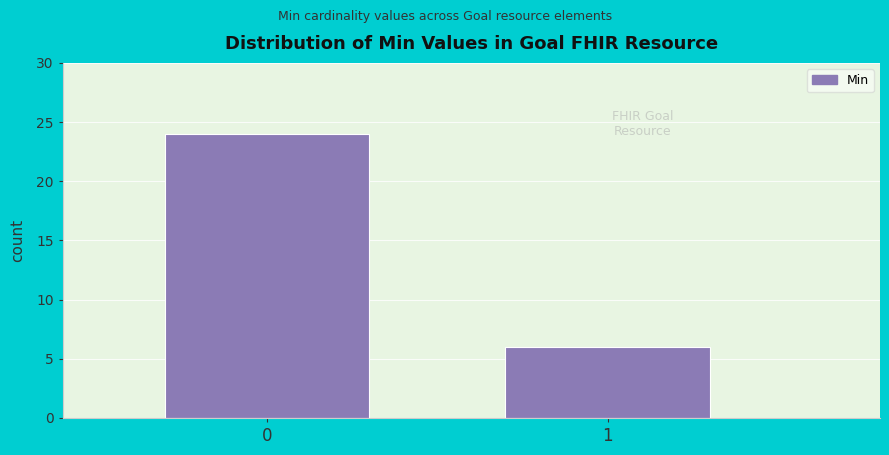

Reading left to right, what are all the values shown in this chart?

24	6